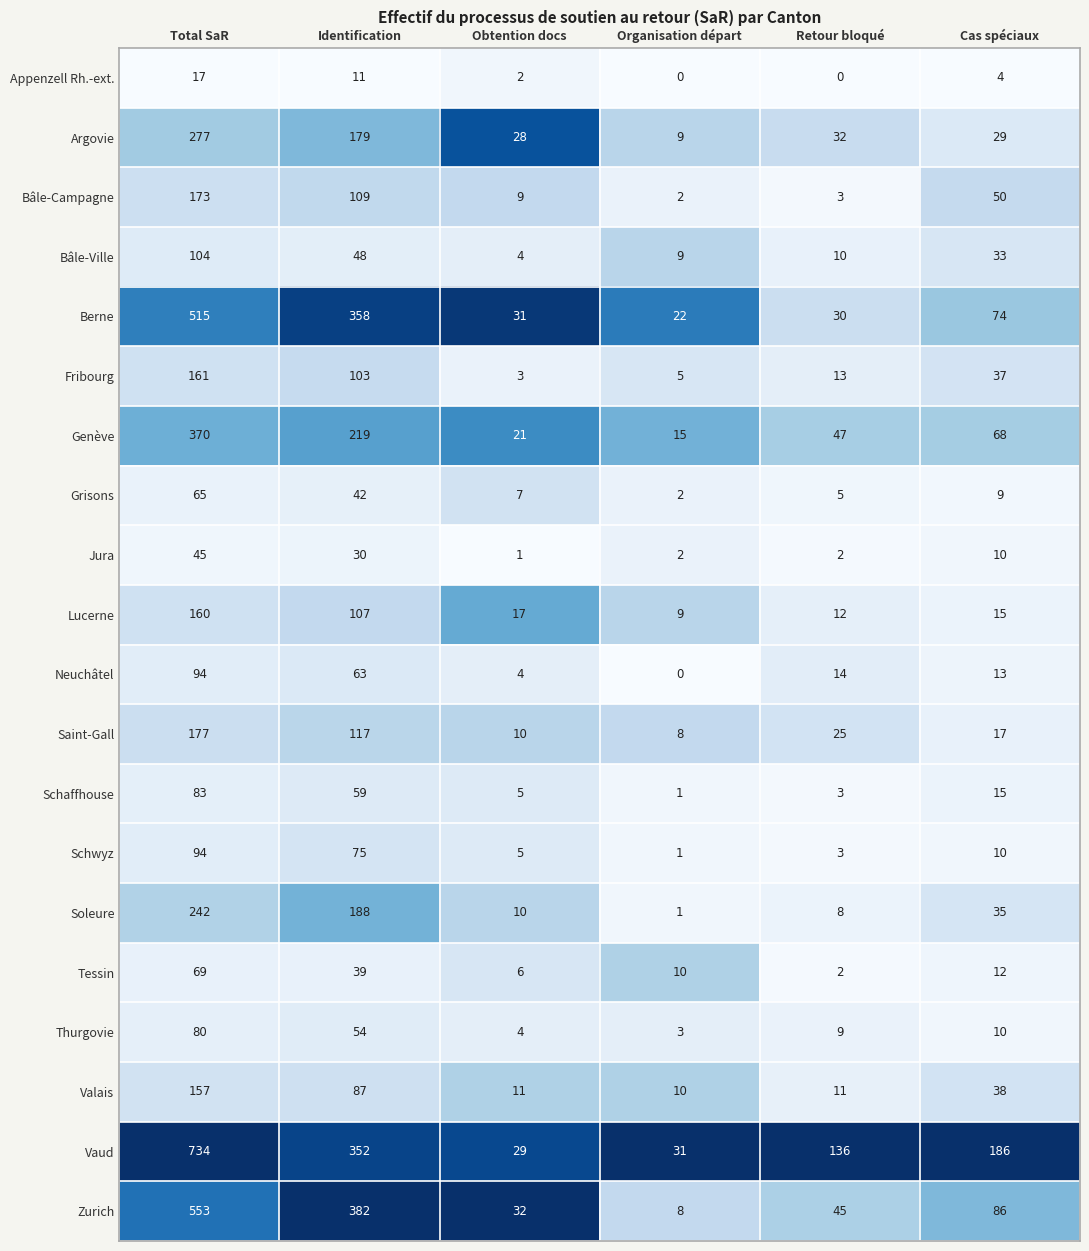

What is the maximum value shown in the chart?

734